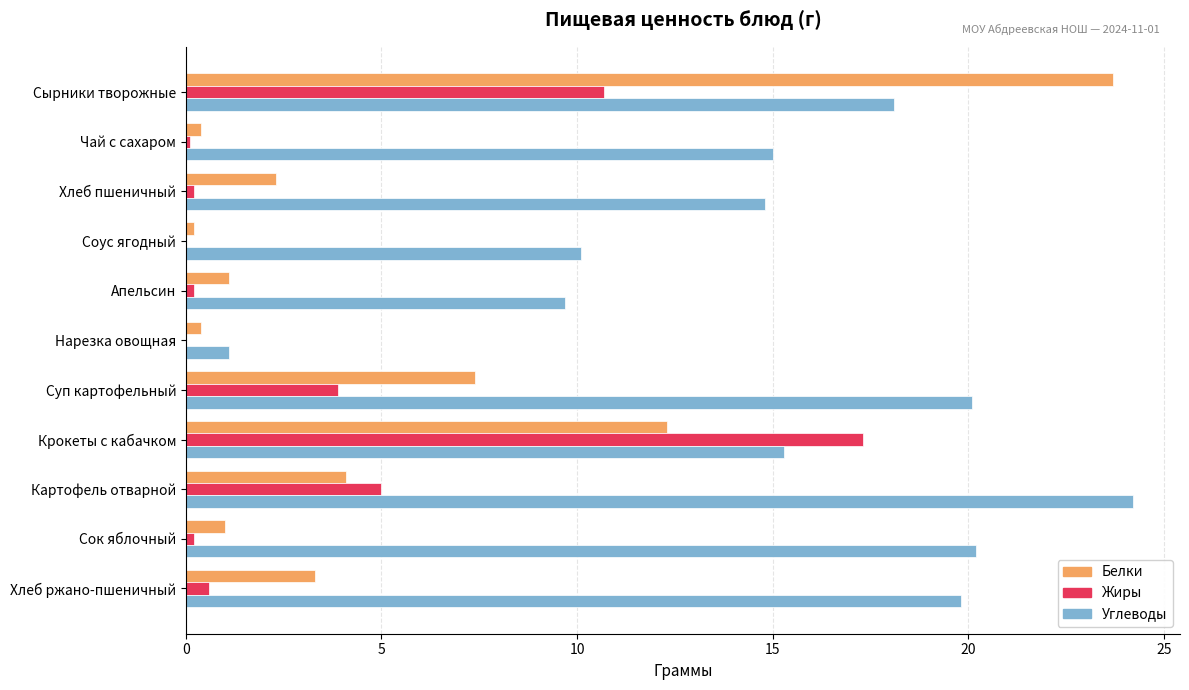

Which series has the largest total across all categories?

Углеводы